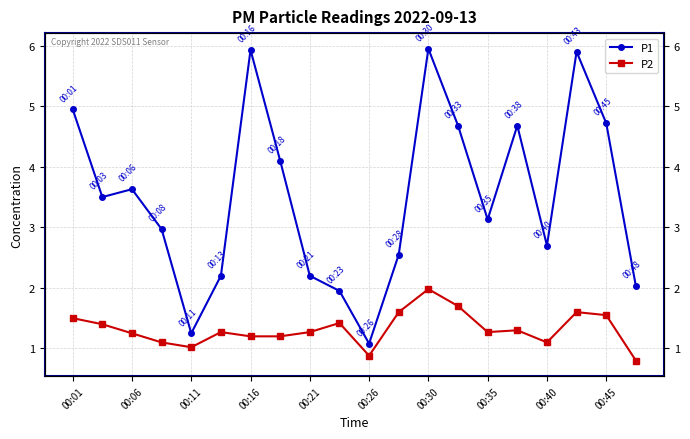

What is the difference between the maximum and second lowest values in the P1 series?

4.7